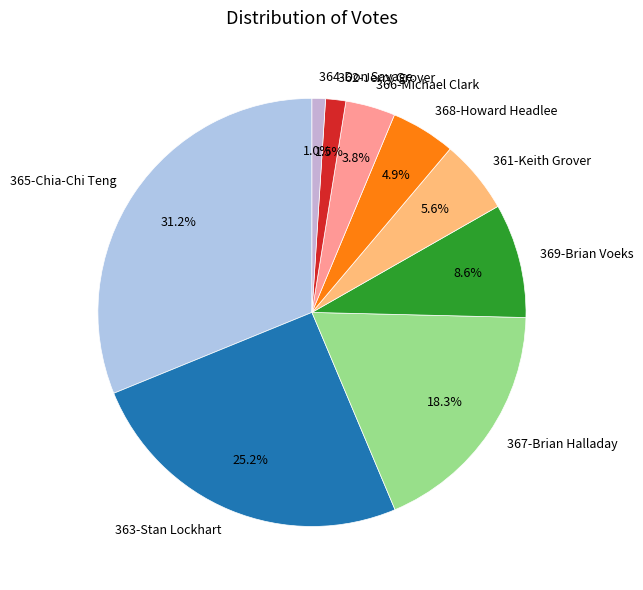

Is 363-Stan Lockhart the majority of the pie?

No